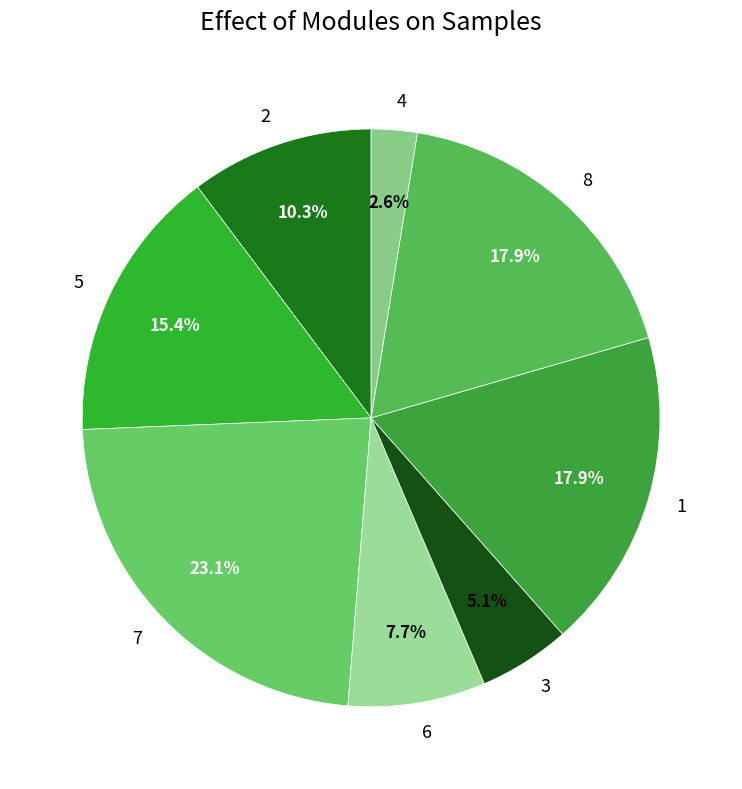

Combined, do 3 and 8 account for over 50%?

No